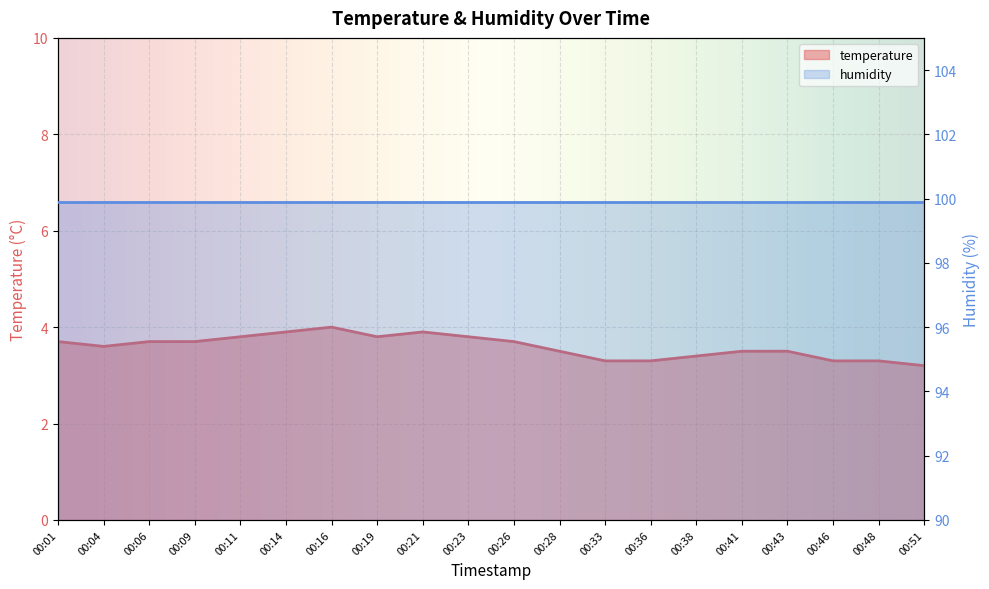

What is the value of the 15th point from the left?

3.4